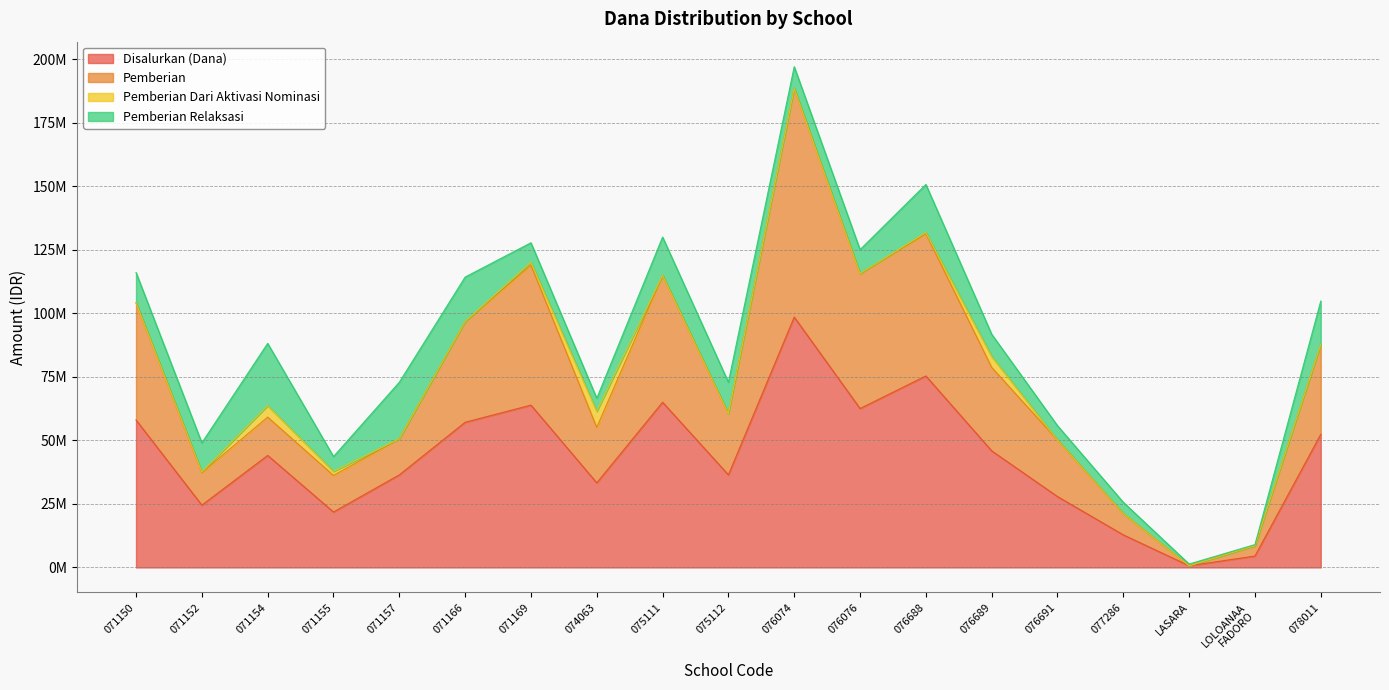

How many interior local valleys does the Pemberian series have?

6